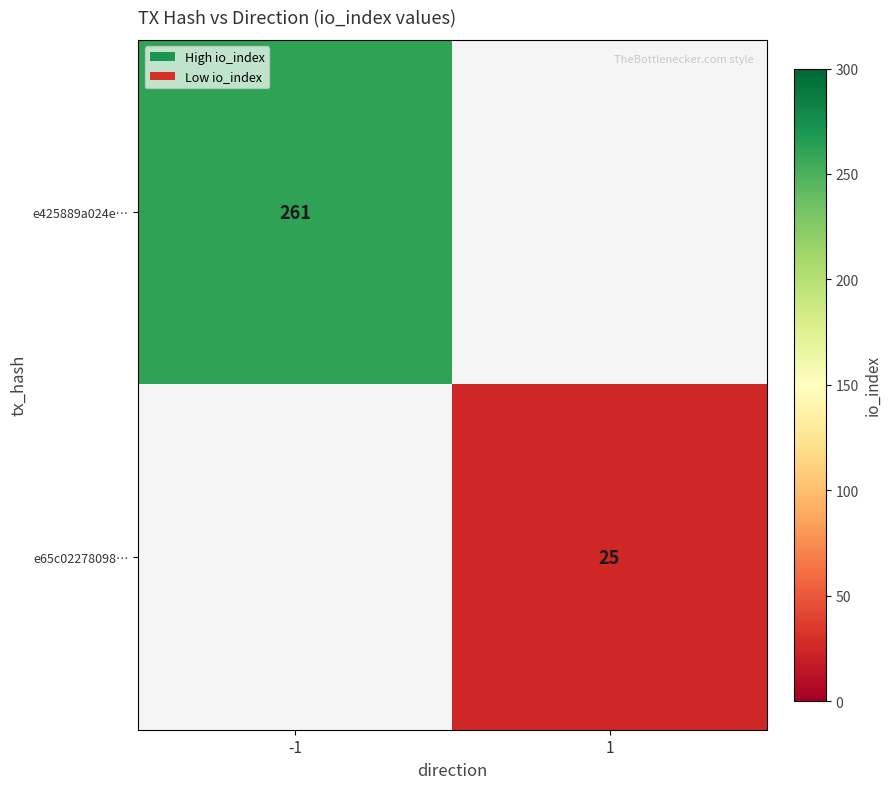

True or false: e425889a024e… has a value of 378 at -1.

False